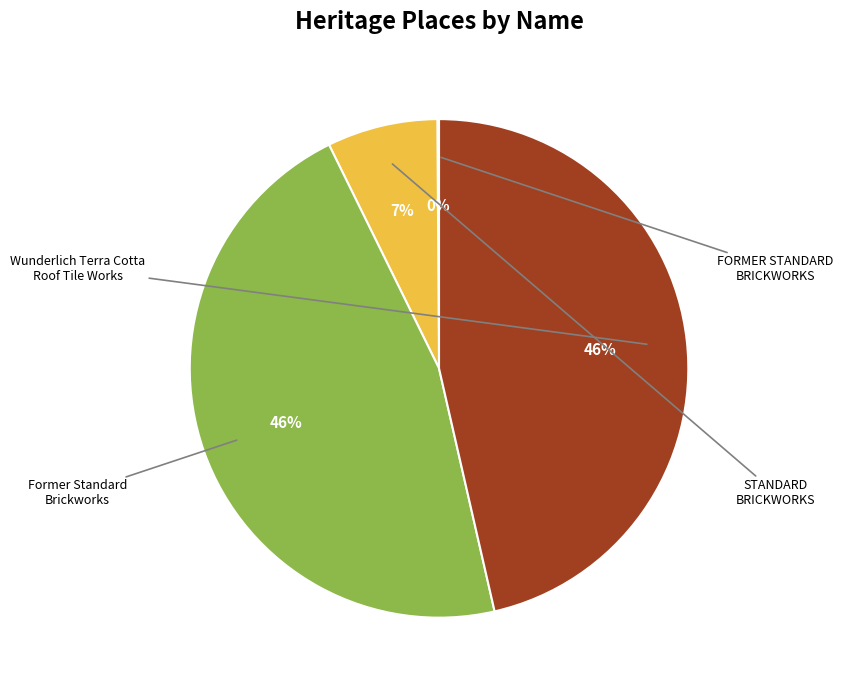

To the nearest percent, what is the difference between the largest and smallest slice percentages?

46%